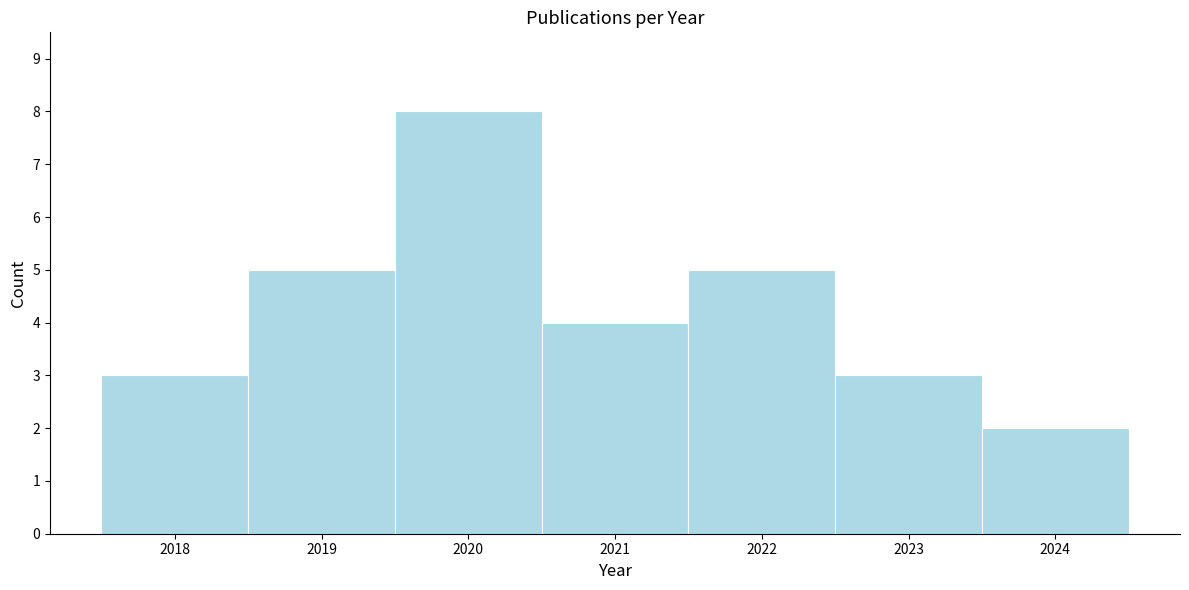

Reading left to right, list all the values displayed in this chart.

3	5	8	4	5	3	2